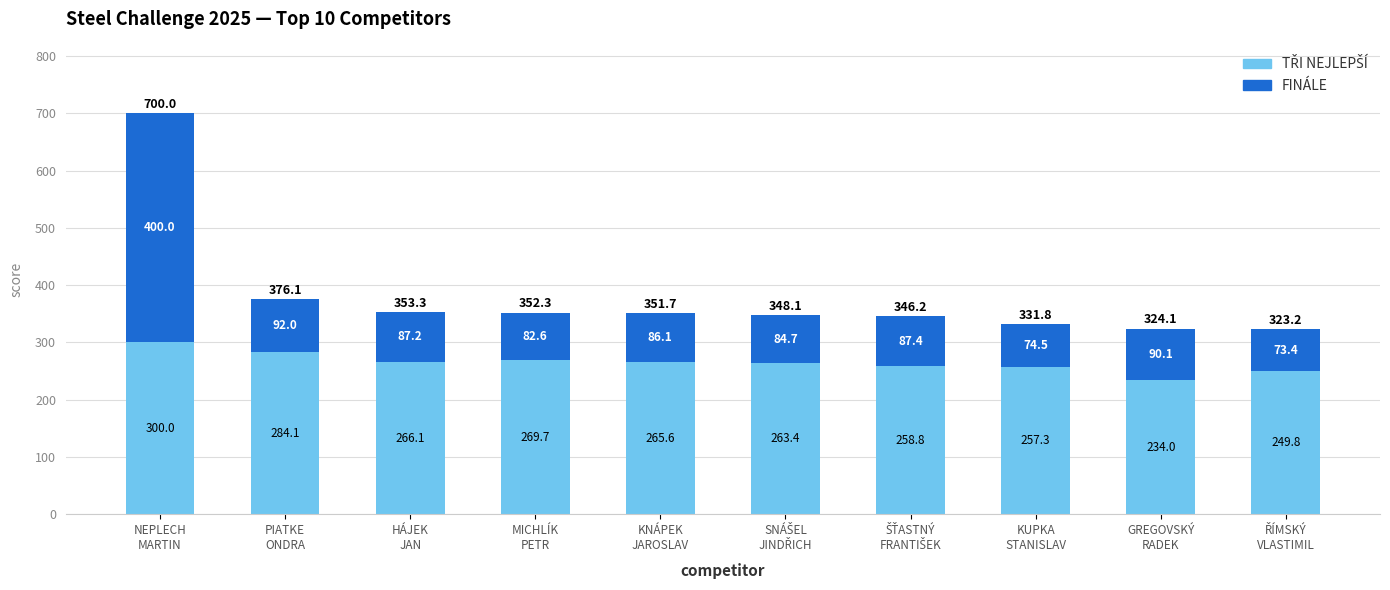

The value of TŘI NEJLEPŠÍ at PIATKE
ONDRA is 284.1. True or false?

True